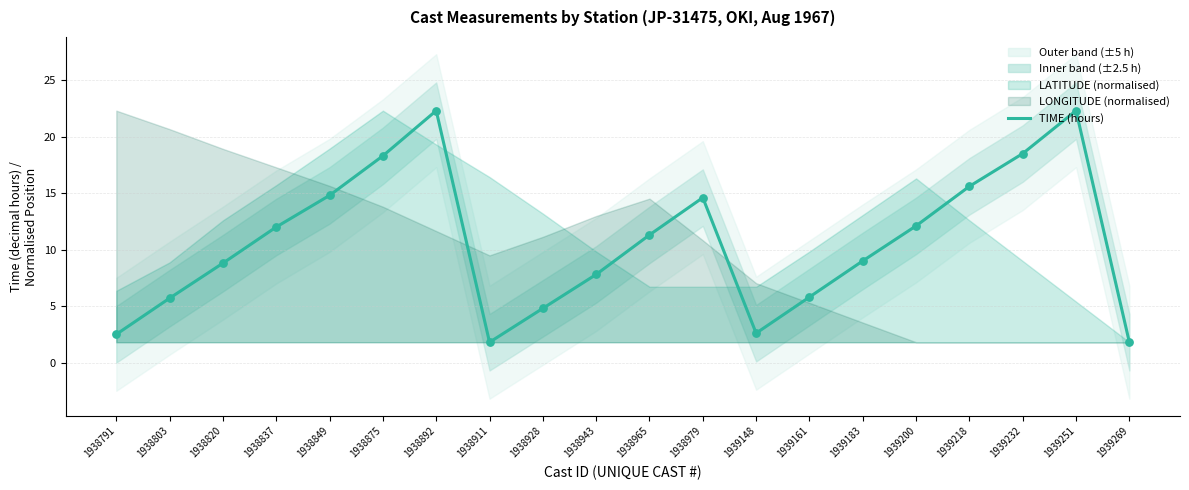

Approximately how many times larger is the value at 1938837 compared to 1938928?

2.5